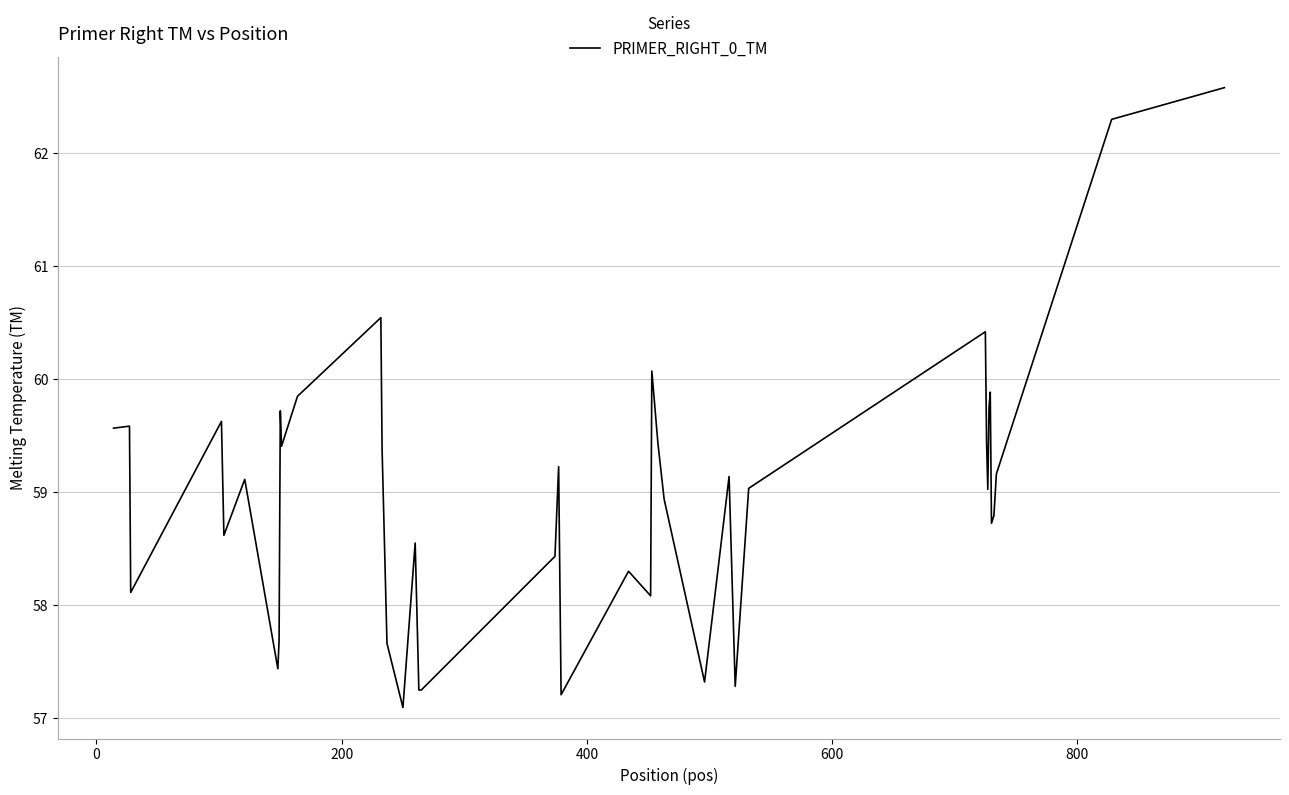

What is the smallest value displayed?

57.1